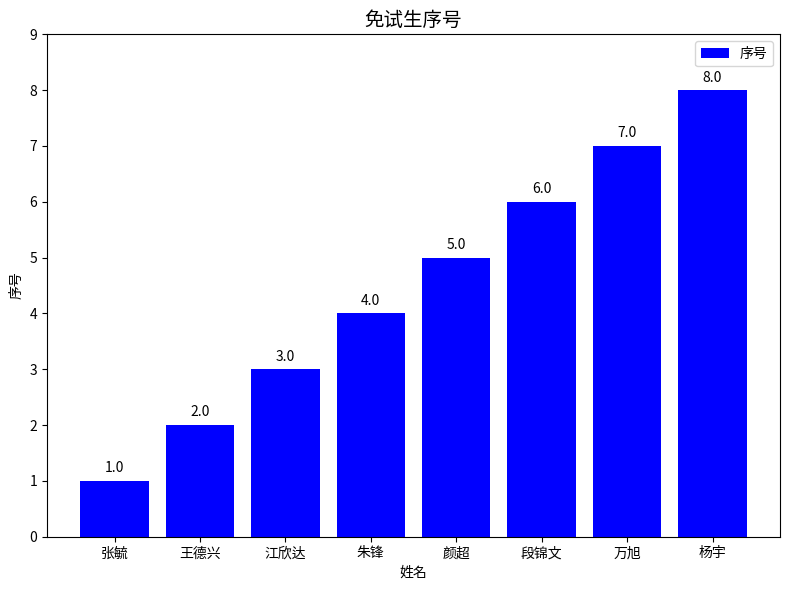

What is the difference between the second highest and minimum values?

6